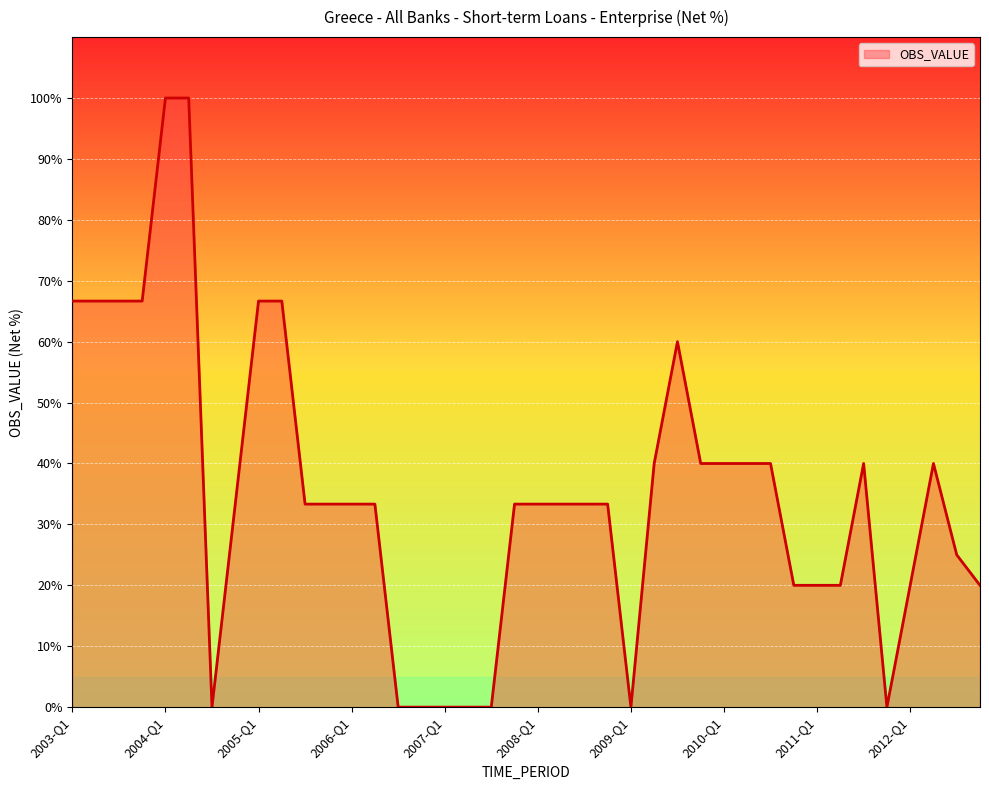

What is the greatest value displayed?

100.0